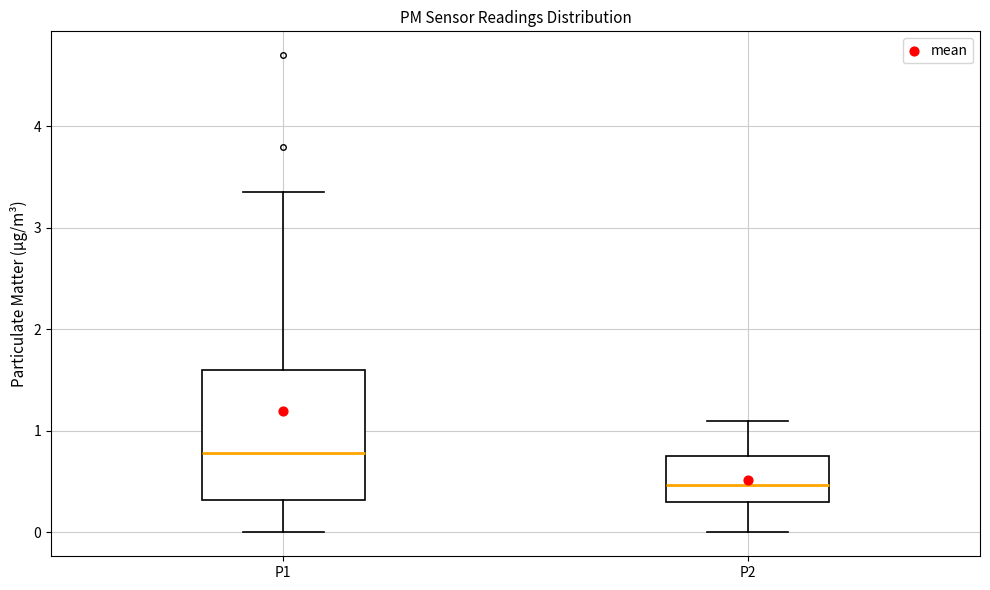

Which box's median line is the highest?

P1